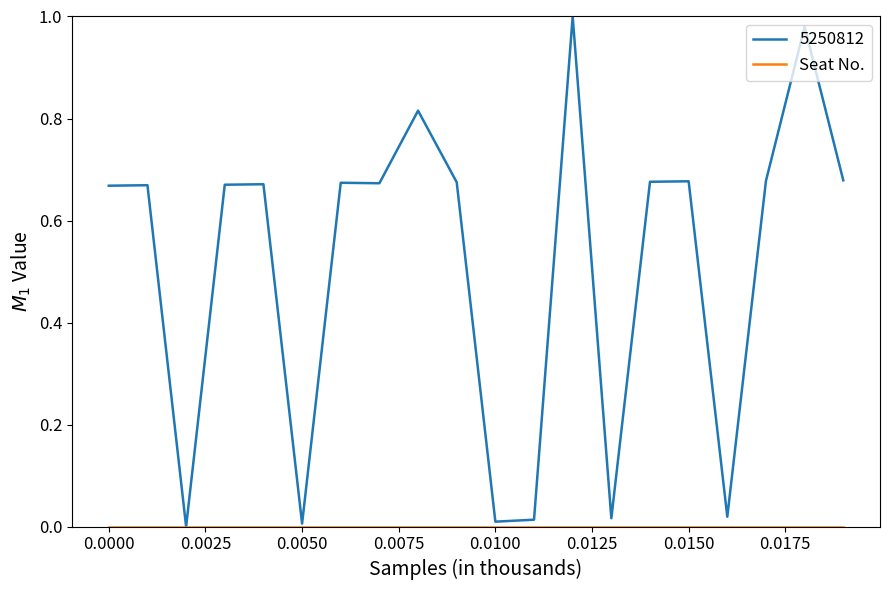

Which series has the largest total across all categories?

5250812